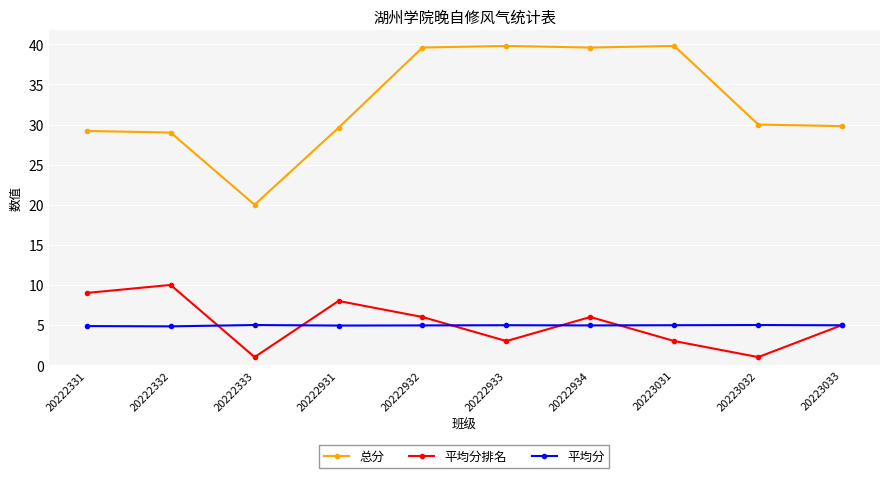

What is the value of the 平均分排名 point at the 9th from the left?

1.0